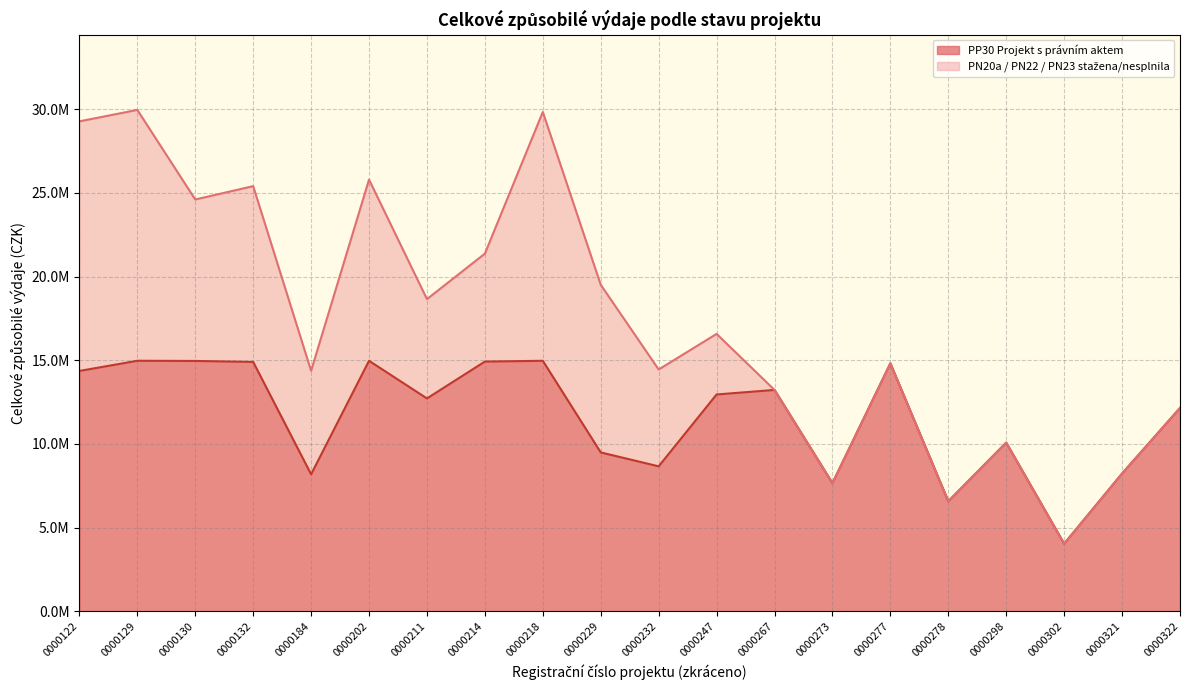

Rank the categories by value from lowest to highest.

0000302, 0000278, 0000273, 0000184, 0000321, 0000232, 0000229, 0000298, 0000322, 0000211, 0000247, 0000267, 0000122, 0000277, 0000132, 0000214, 0000130, 0000218, 0000202, 0000129